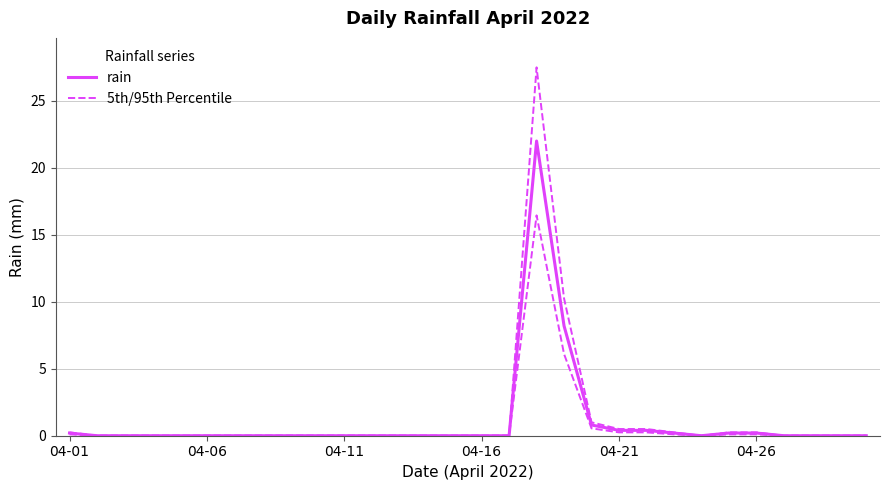

The rain series shows -13.4 at 04-11. True or false?

False